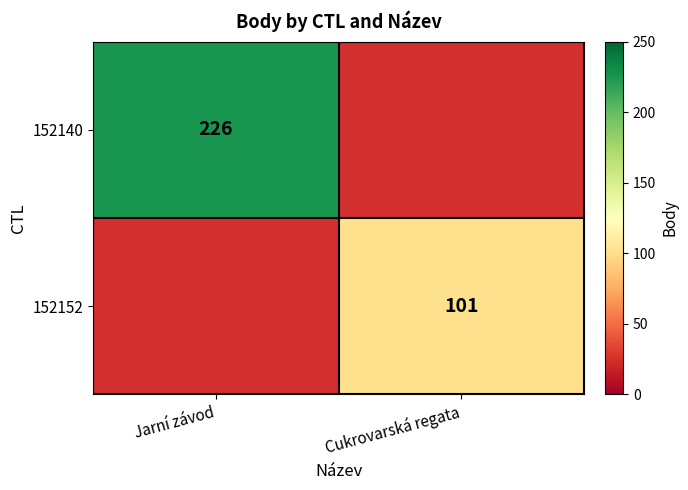

What is the minimum value shown in the chart?

101.0